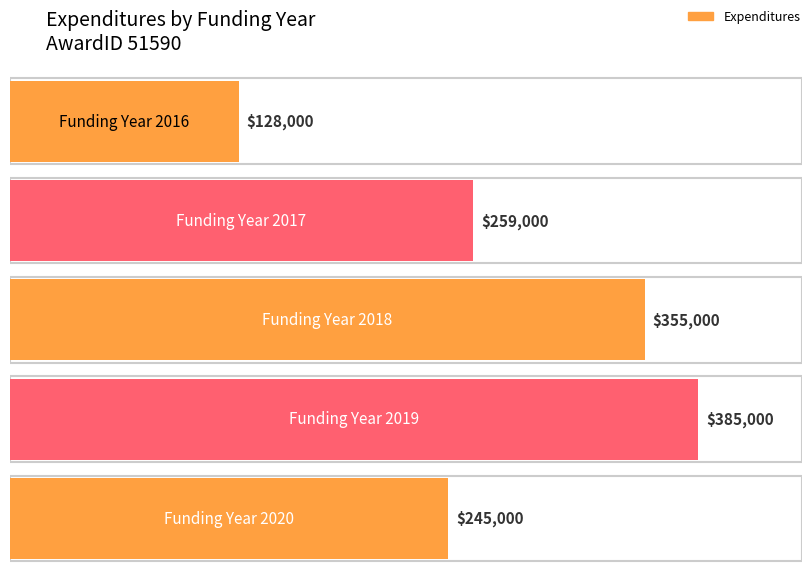

True or false: the data shows 128000 at 2016.

True